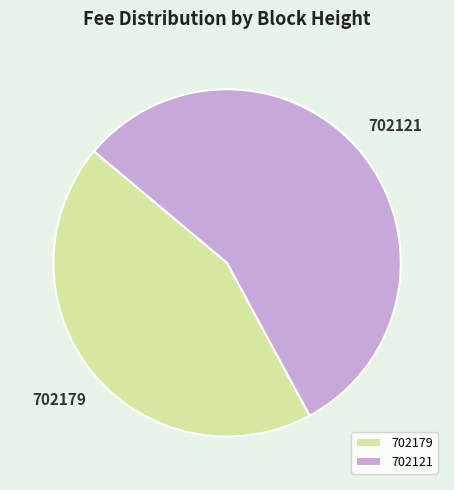

Do 702179 and 702121 together represent more than half of the pie?

Yes